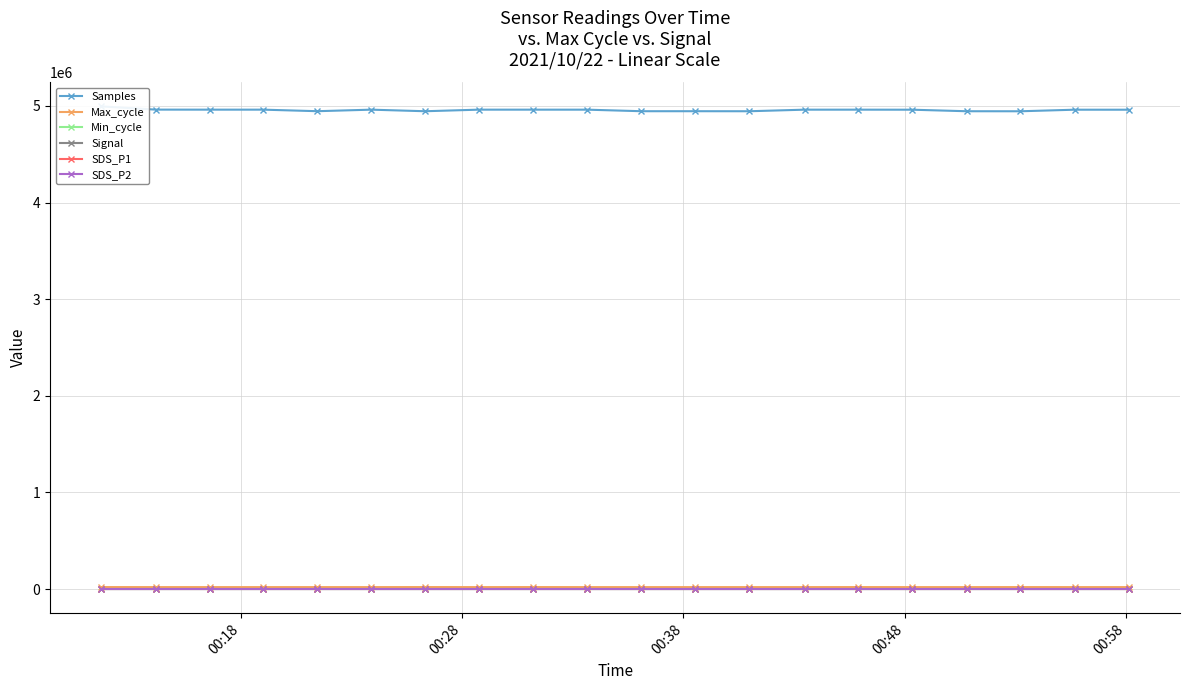

What is the value of the Signal point at the 9th from the left?

-89.0